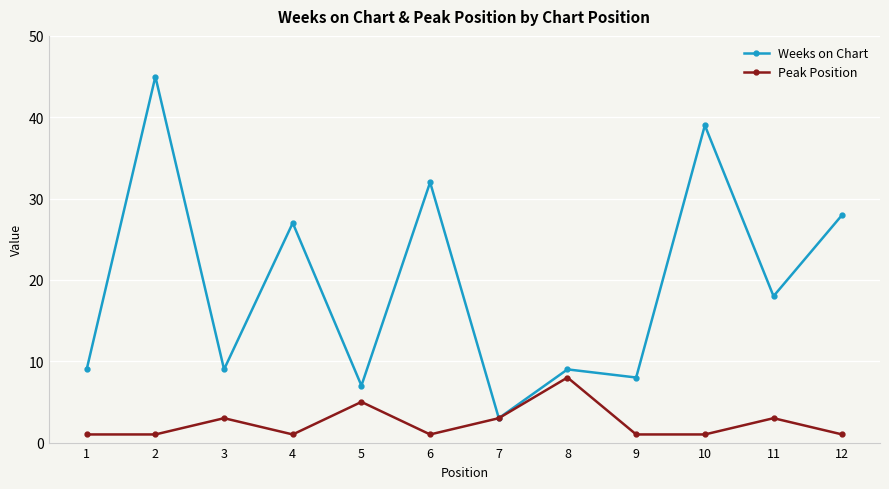

At which label does Peak Position reach its peak?

8